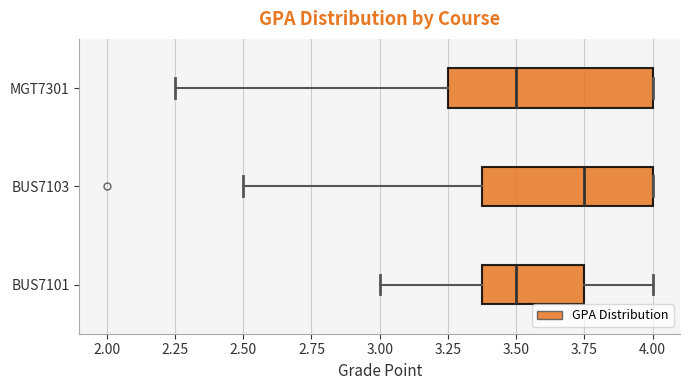

Where does the median line of the box for BUS7103 sit on the x-axis? The values are not printed on the chart, so give them approximately, as read against the axis.

3.75